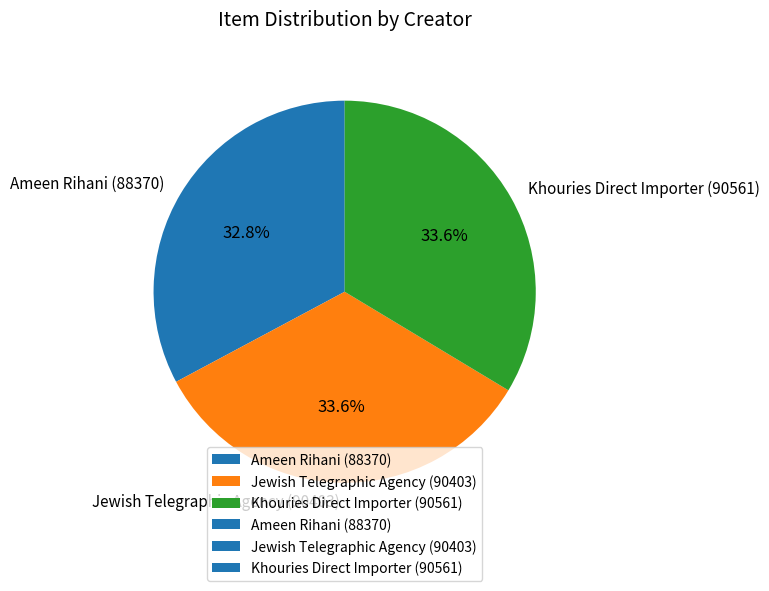

Is Ameen Rihani (88370) the majority of the pie?

No